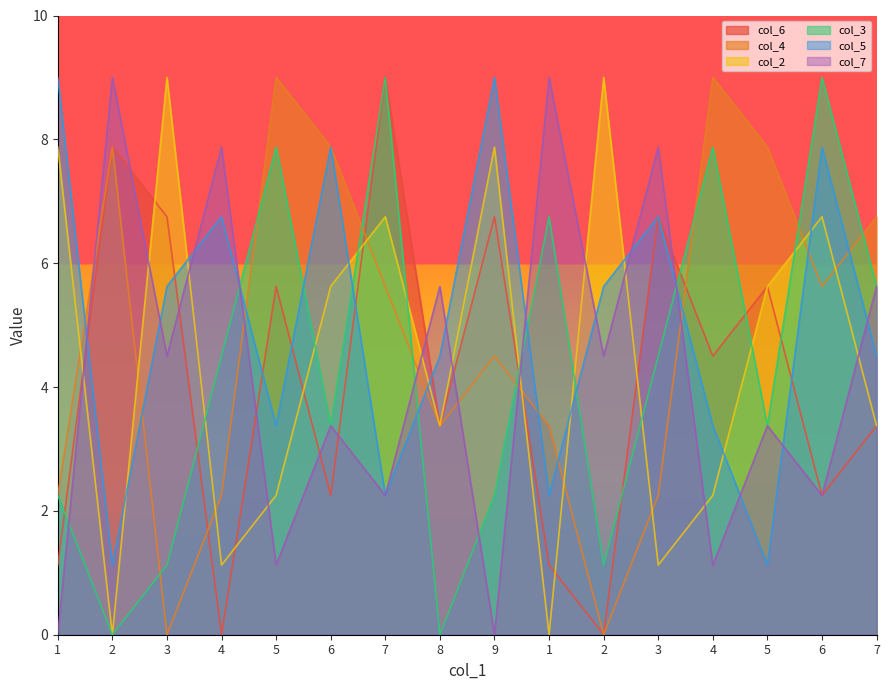

What is the sum of all col_5 values?

81.0